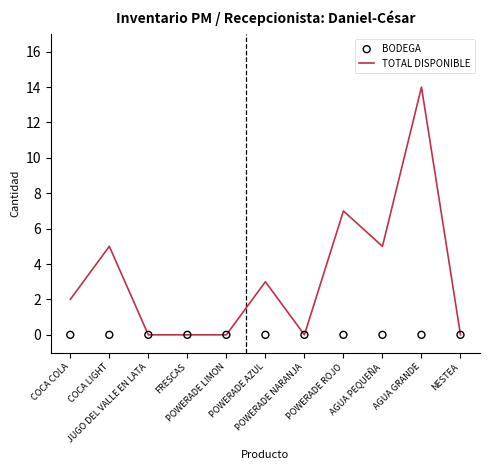

Which series contains the highest Y value?

TOTAL DISPONIBLE